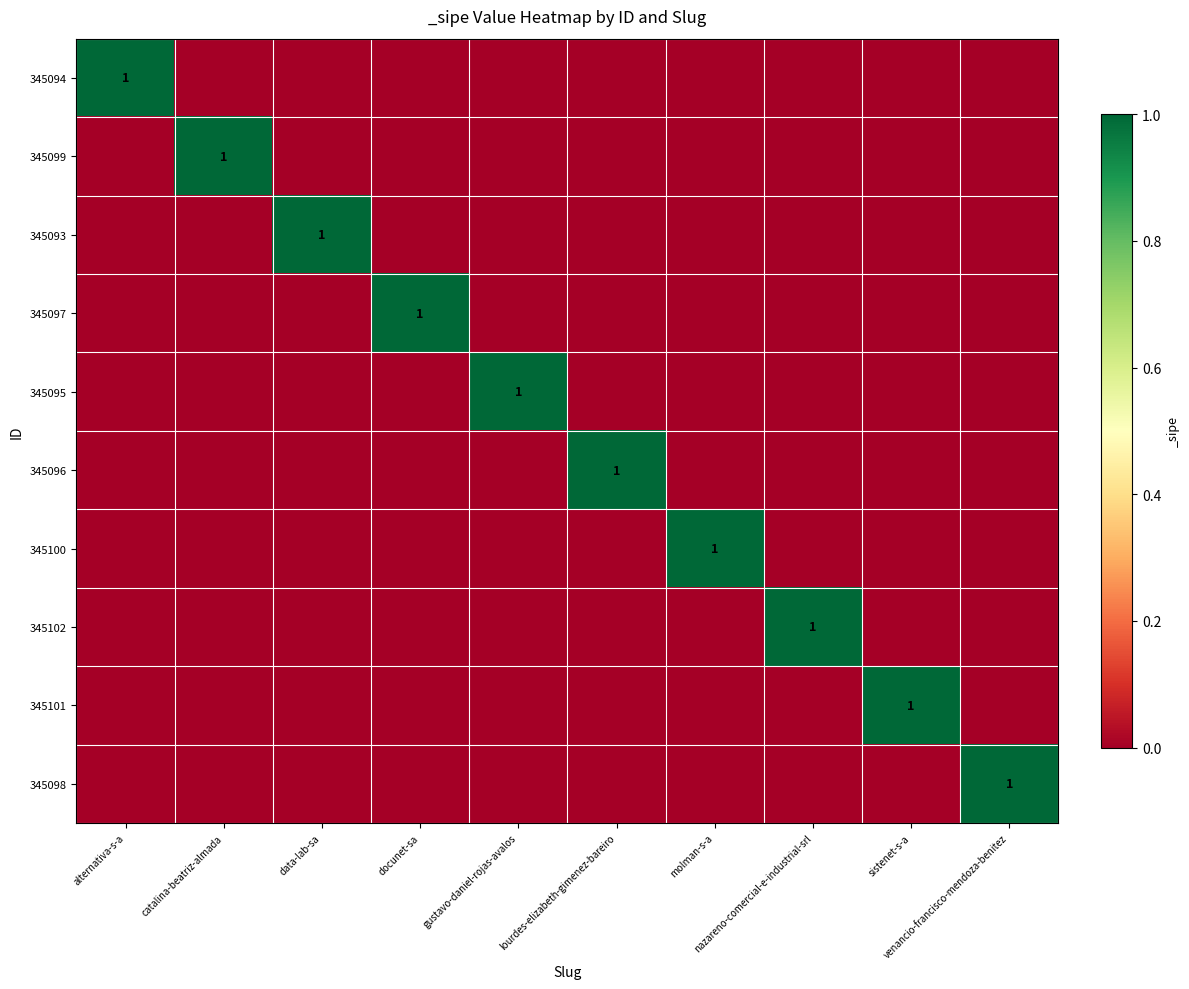

Is the value of 345101 at gustavo-daniel-rojas-avalos greater than the value of 345100 at data-lab-sa?

No